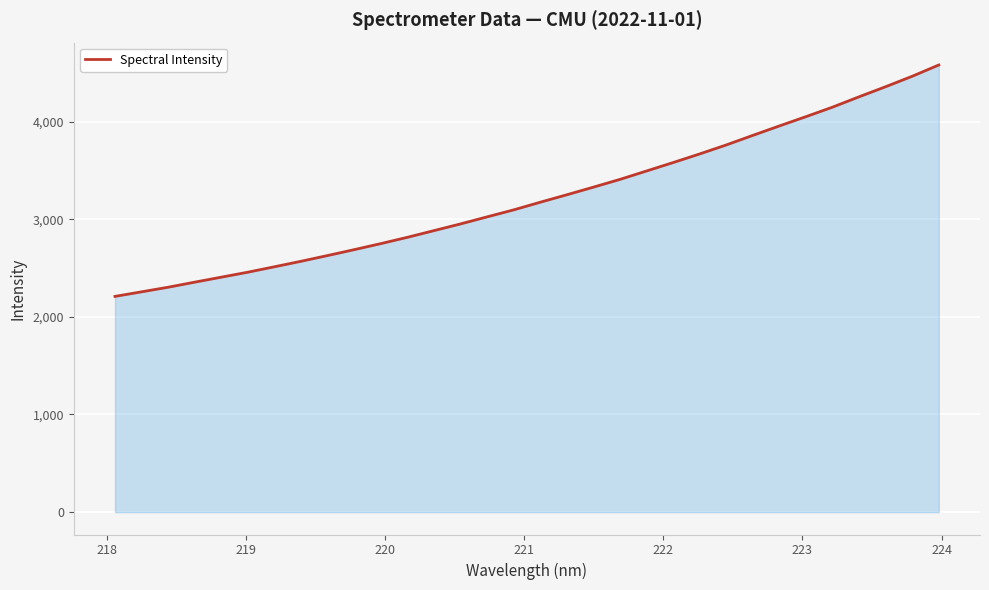

Count the number of categories in the chart.

32